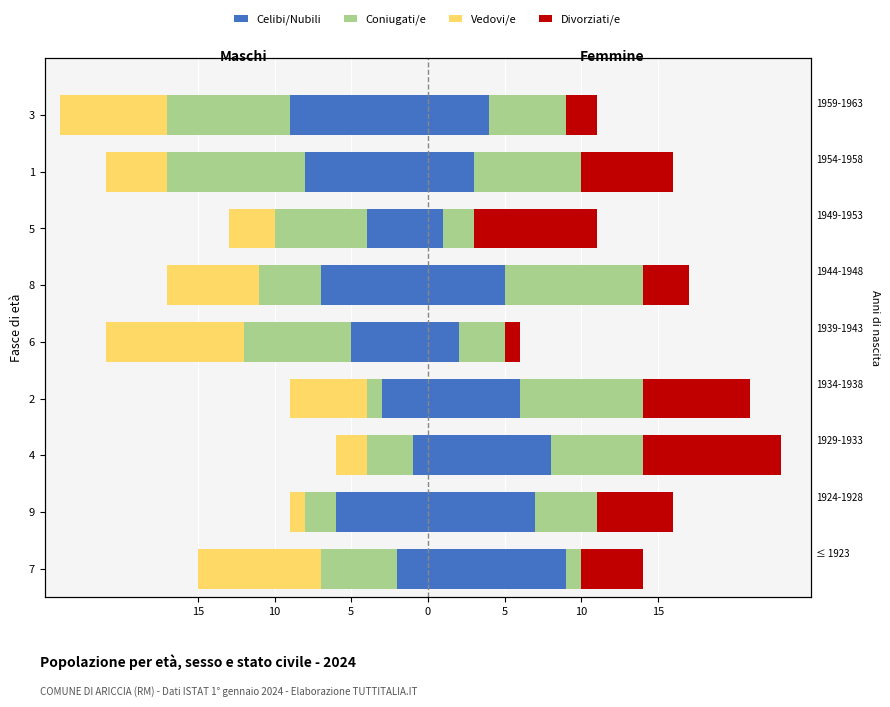

What is the label of the 3rd bar from the left?

4